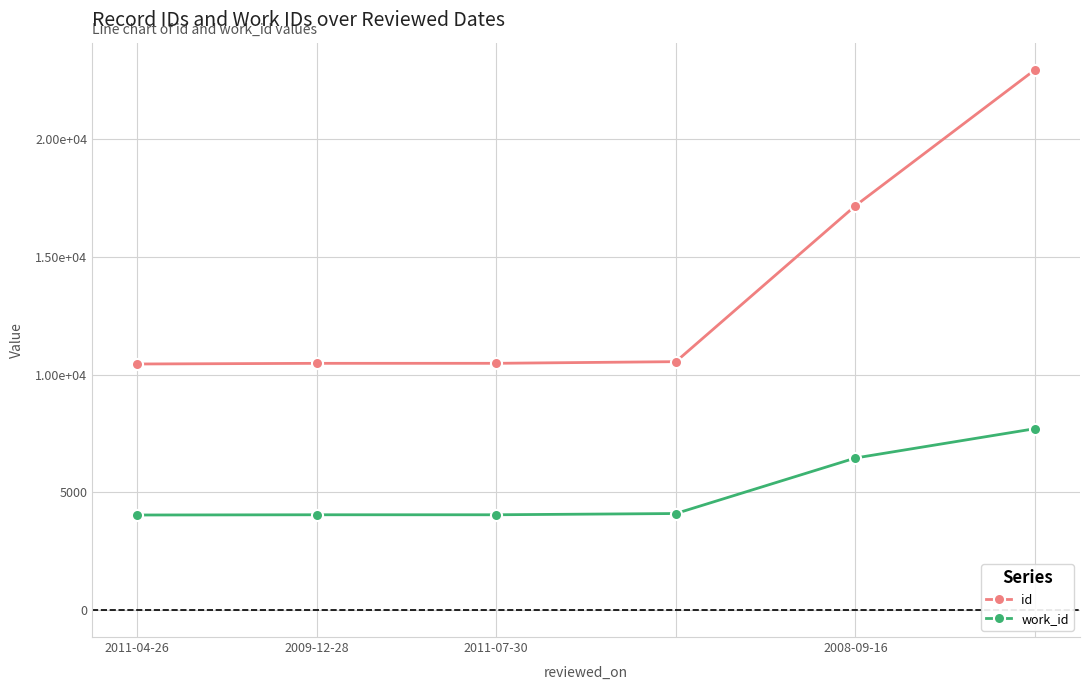

Where does the work_id series first go above 4100?

2008-09-16